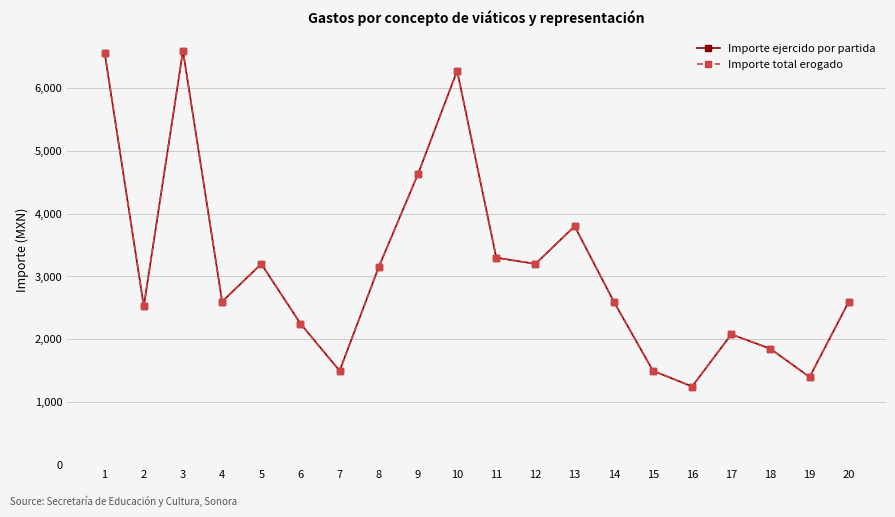

True or false: Importe total erogado and Importe ejercido por partida cross at least once.

False